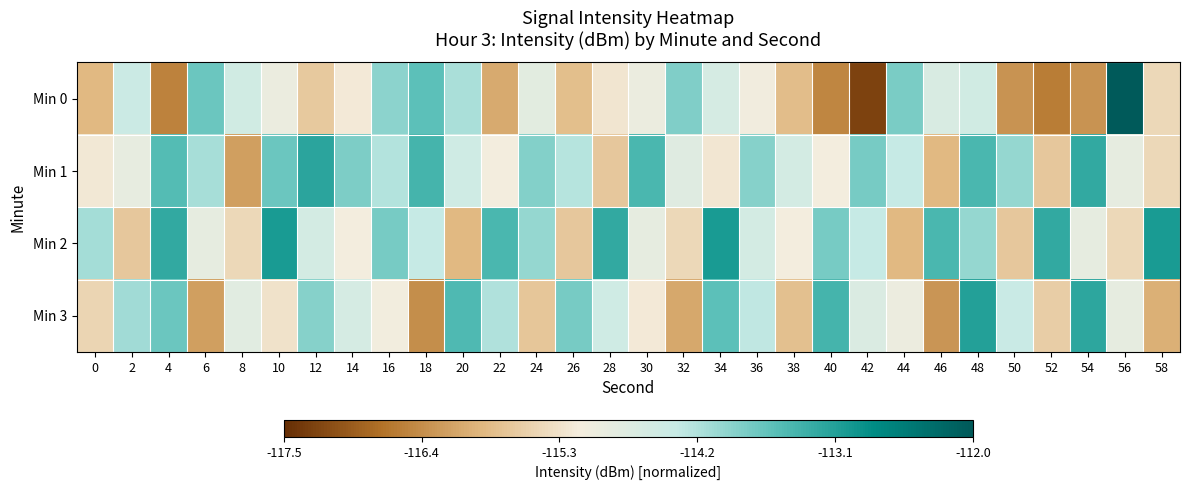

Reading right to left, extract all data points from this chart.

Min 0: 58=0.4	56=1.0	54=0.2	52=0.2	50=0.2	48=0.5	46=0.5	44=0.7	42=0.0	40=0.2	38=0.3	36=0.4	34=0.5	32=0.7	30=0.5	28=0.4	26=0.3	24=0.5	22=0.3	20=0.6	18=0.7	16=0.6	14=0.4	12=0.3	10=0.5	8=0.5	6=0.7	4=0.2	2=0.6	0=0.3
Min 1: 58=0.4	56=0.5	54=0.8	52=0.3	50=0.6	48=0.7	46=0.3	44=0.6	42=0.7	40=0.4	38=0.5	36=0.7	34=0.4	32=0.5	30=0.7	28=0.3	26=0.6	24=0.7	22=0.4	20=0.5	18=0.7	16=0.6	14=0.7	12=0.8	10=0.7	8=0.2	6=0.6	4=0.7	2=0.5	0=0.4
Min 2: 58=0.8	56=0.4	54=0.5	52=0.8	50=0.3	48=0.6	46=0.7	44=0.3	42=0.6	40=0.7	38=0.4	36=0.5	34=0.8	32=0.4	30=0.5	28=0.8	26=0.3	24=0.6	22=0.7	20=0.3	18=0.6	16=0.7	14=0.4	12=0.5	10=0.8	8=0.4	6=0.5	4=0.8	2=0.3	0=0.6
Min 3: 58=0.3	56=0.5	54=0.8	52=0.3	50=0.6	48=0.8	46=0.2	44=0.5	42=0.5	40=0.7	38=0.3	36=0.6	34=0.7	32=0.3	30=0.4	28=0.5	26=0.7	24=0.3	22=0.6	20=0.7	18=0.2	16=0.4	14=0.5	12=0.7	10=0.4	8=0.5	6=0.2	4=0.7	2=0.6	0=0.4